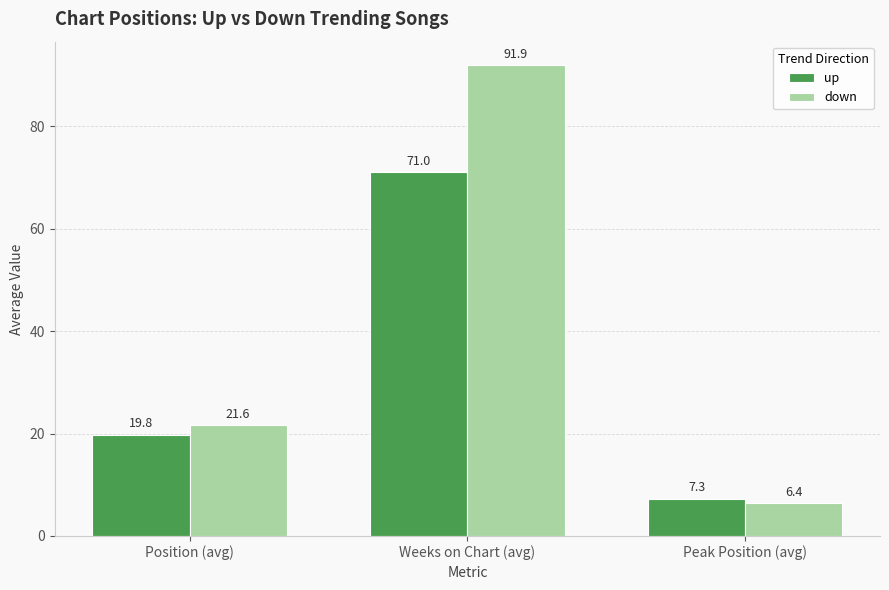

At which category is the sum across all series the highest?

Weeks on Chart (avg)